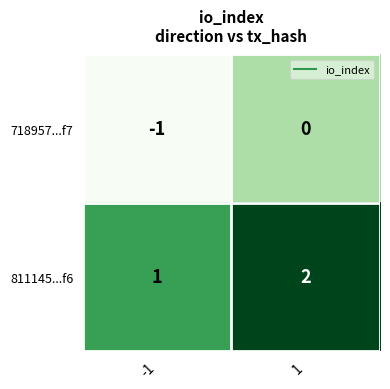

What is the sum of all 811145...f6 values?

3